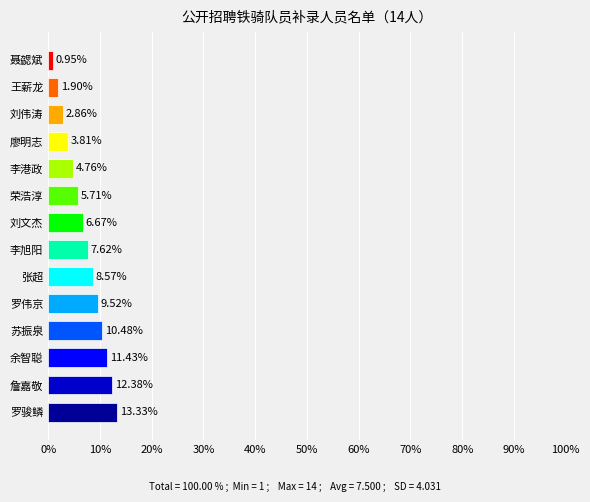

What is the ratio of the value at 王薪龙 to the value at 刘伟涛?

0.7